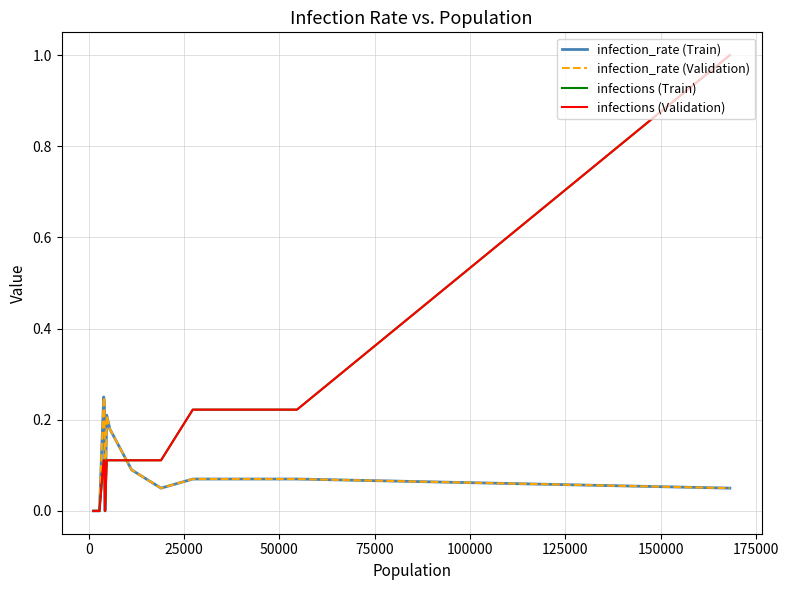

Does the chart display data point markers on the line(s)?

No